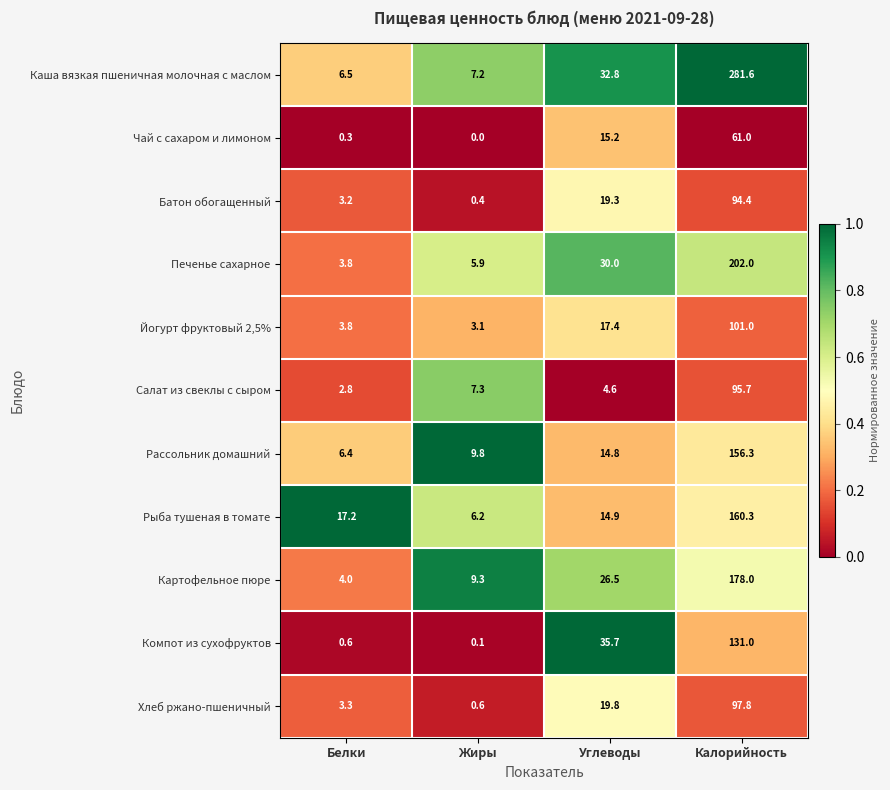

At how many categories does at least one series exceed 0?

4